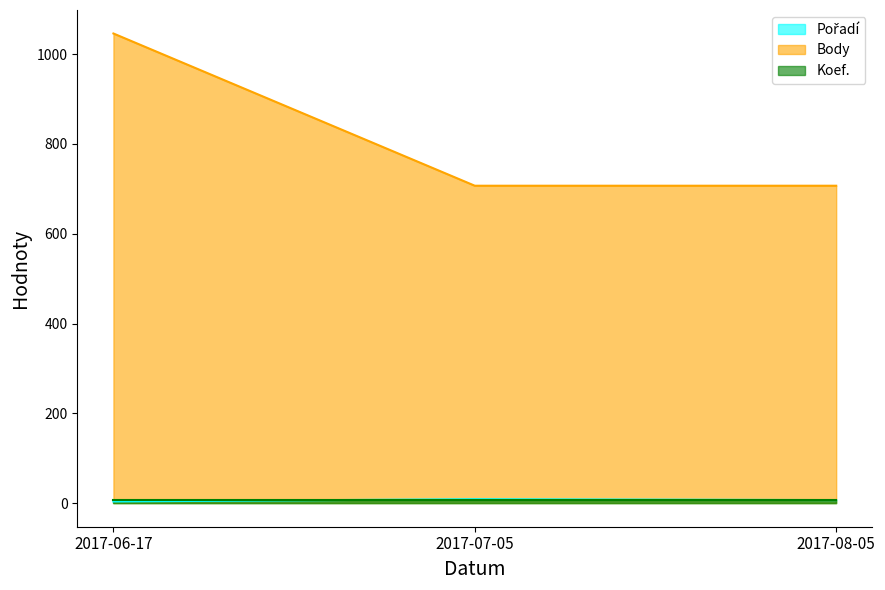

Which label corresponds to the smallest value in the chart?

2017-06-17